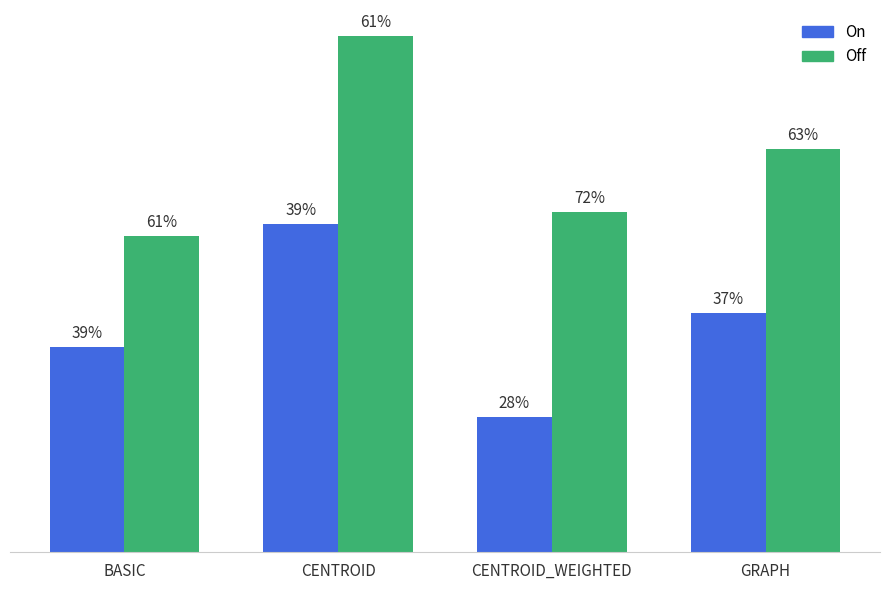

What are all the series names shown in the legend?

On, Off